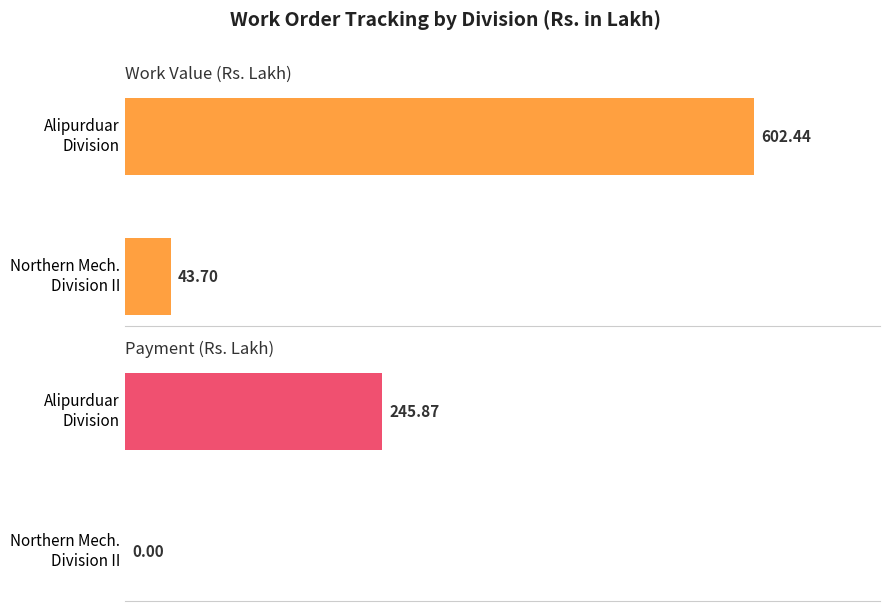

At how many categories does at least one series exceed 269?

1